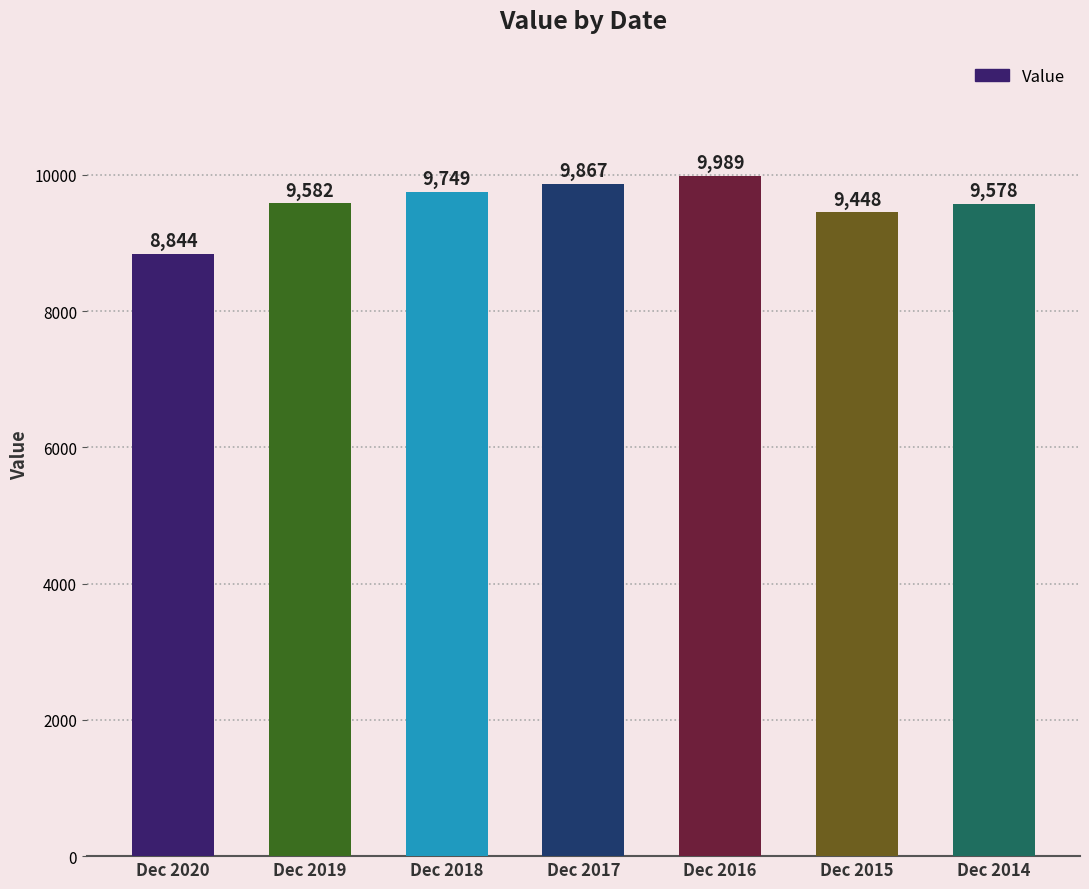

List the labels in order of value, smallest first.

Dec 2020, Dec 2015, Dec 2014, Dec 2019, Dec 2018, Dec 2017, Dec 2016